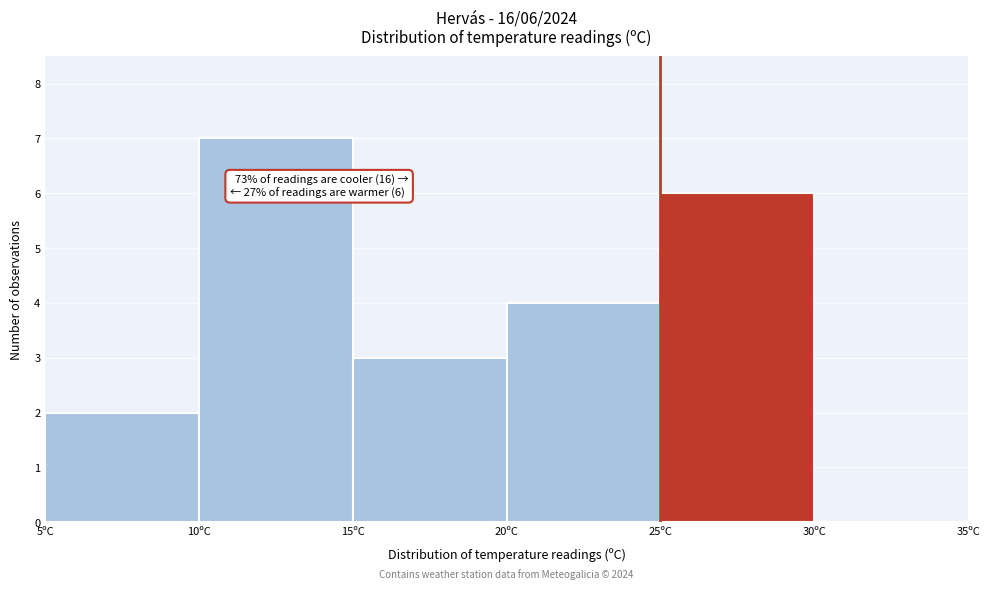

Over which range of the x-axis is the bar tallest?

10 to 15